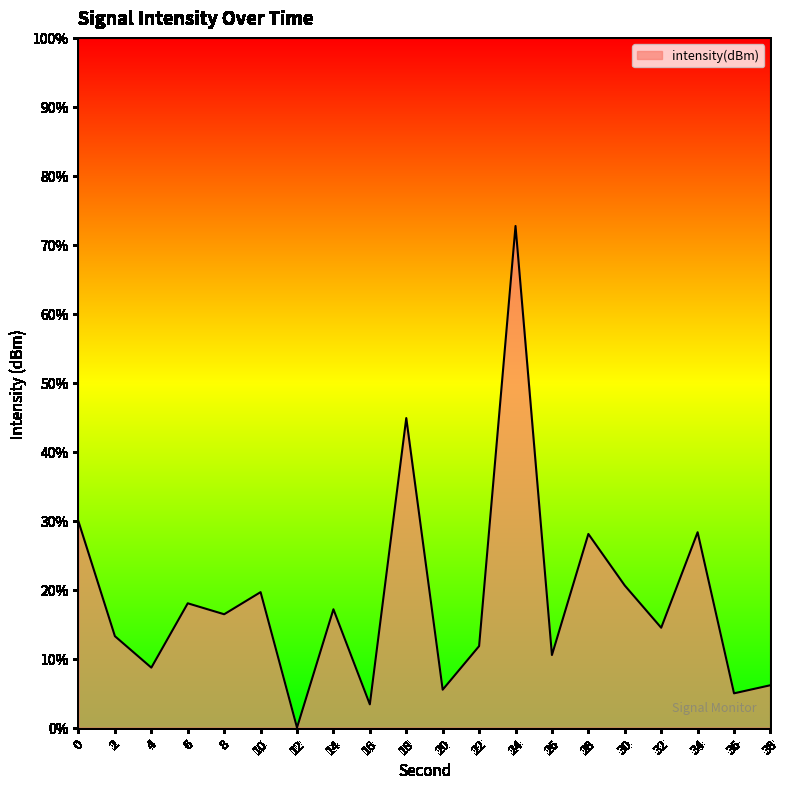

How many interior local peaks (higher than both neighbors) does the data have?

7